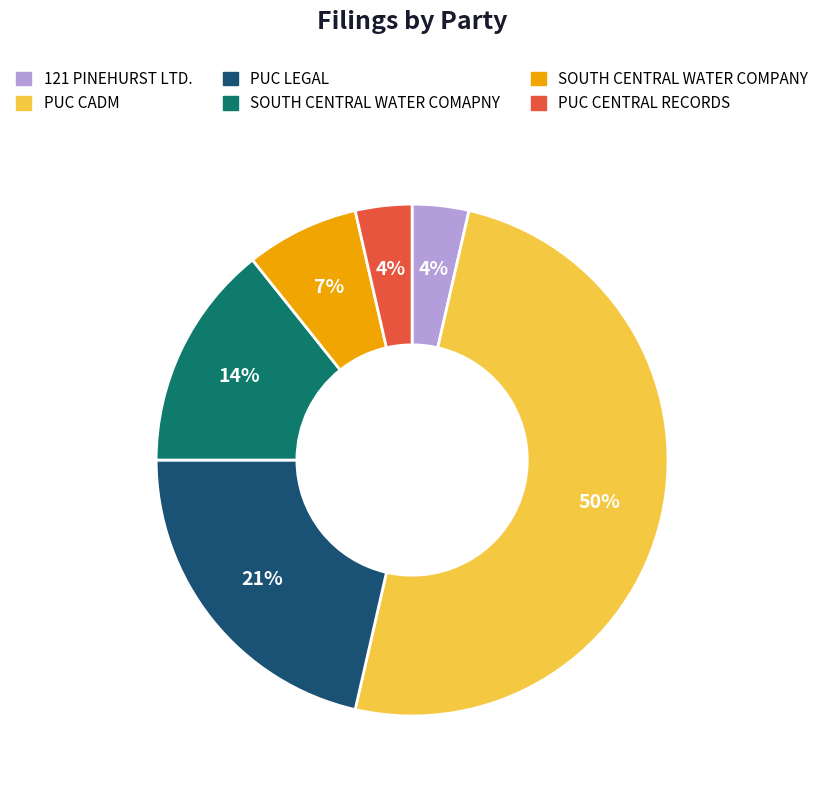

Between SOUTH CENTRAL WATER COMAPNY and PUC CENTRAL RECORDS, which is larger?

SOUTH CENTRAL WATER COMAPNY